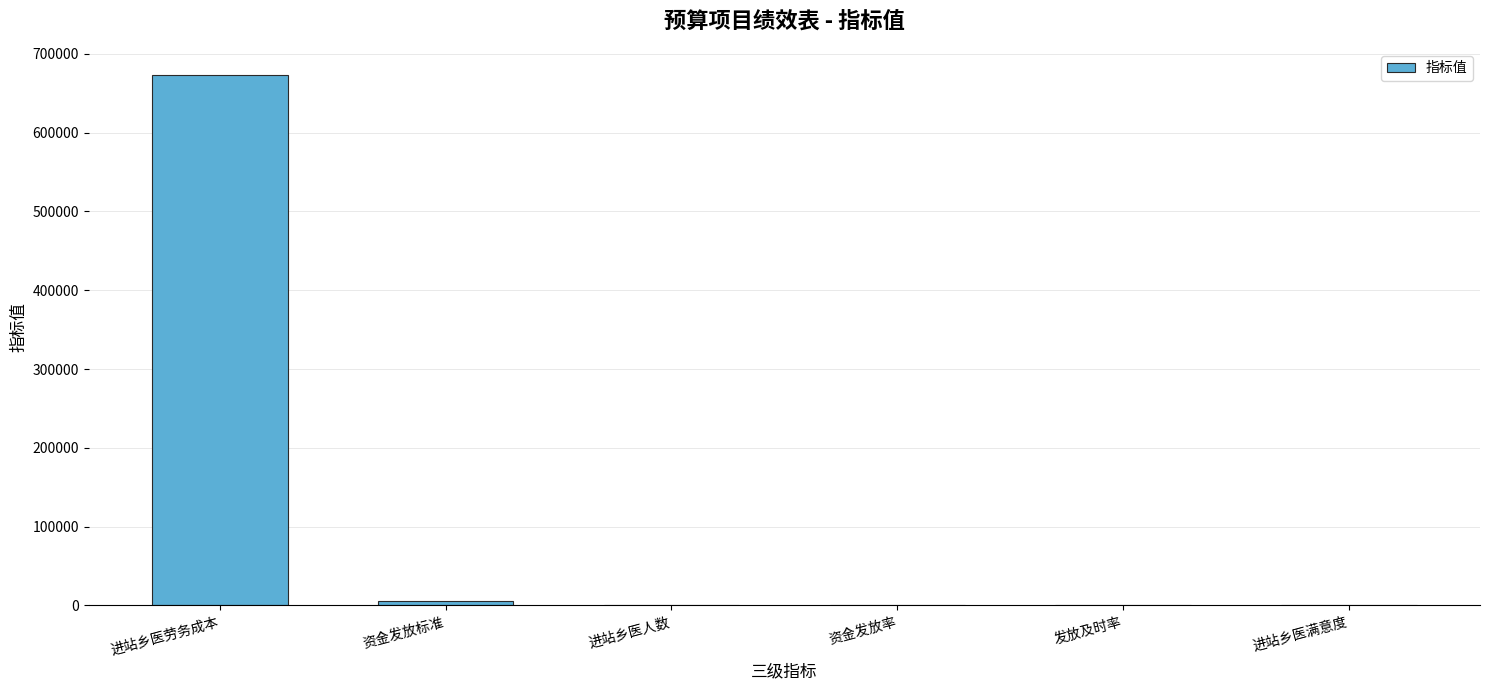

The value at 进站乡医劳务成本 is 672804. True or false?

True